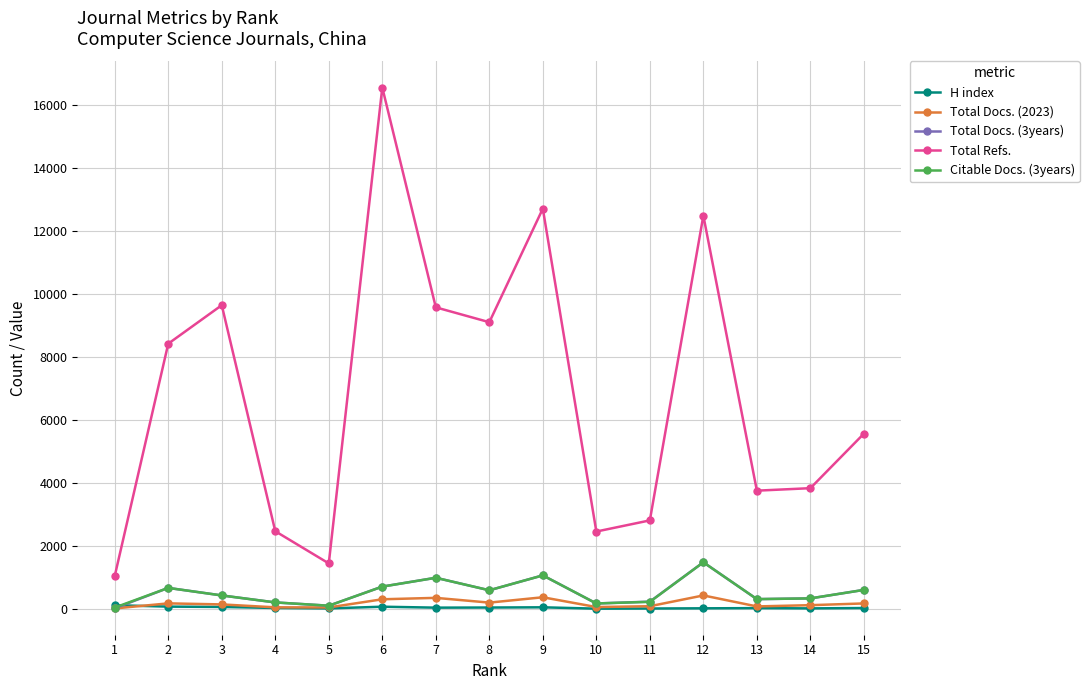

Is this an area chart (filled region under the line)?

No